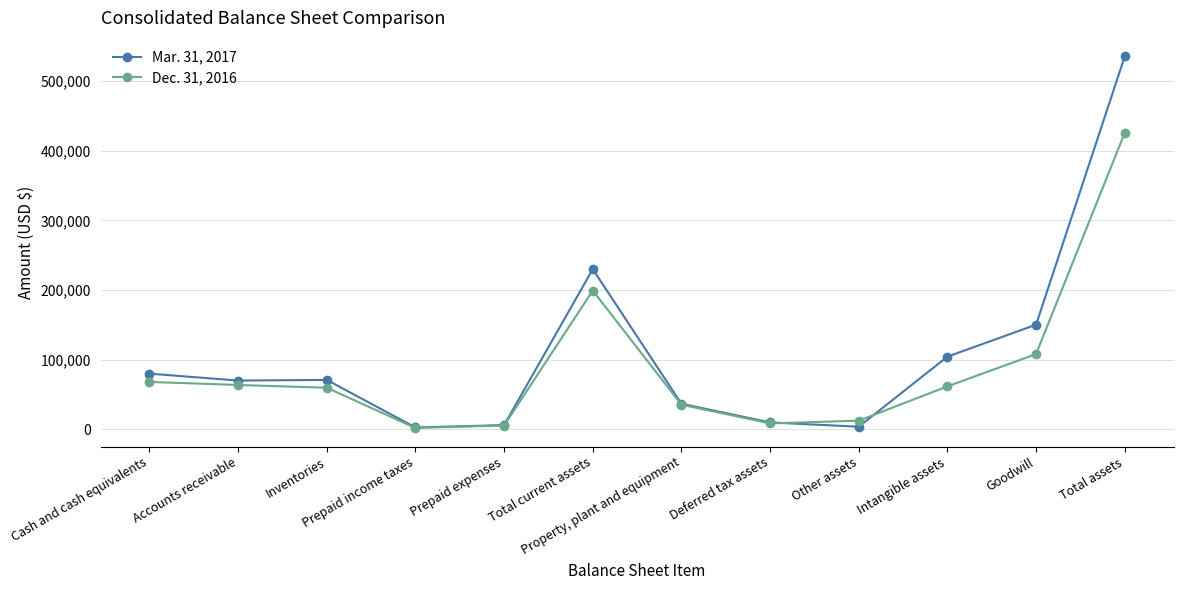

What value does the Dec. 31, 2016 series have at Cash and cash equivalents, to the nearest 50?

68100